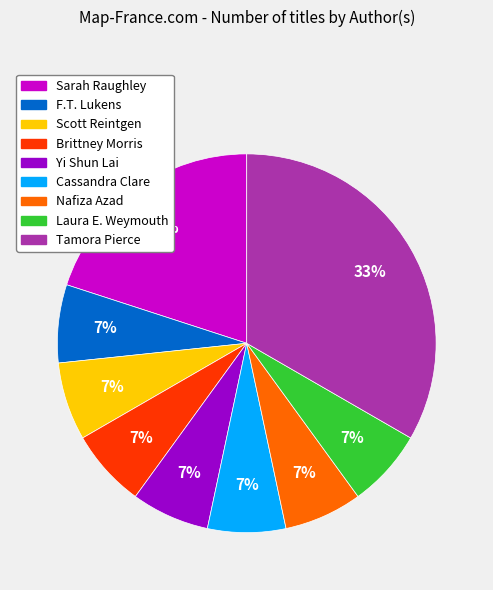

To the nearest percent, what portion does Sarah Raughley represent?

20%